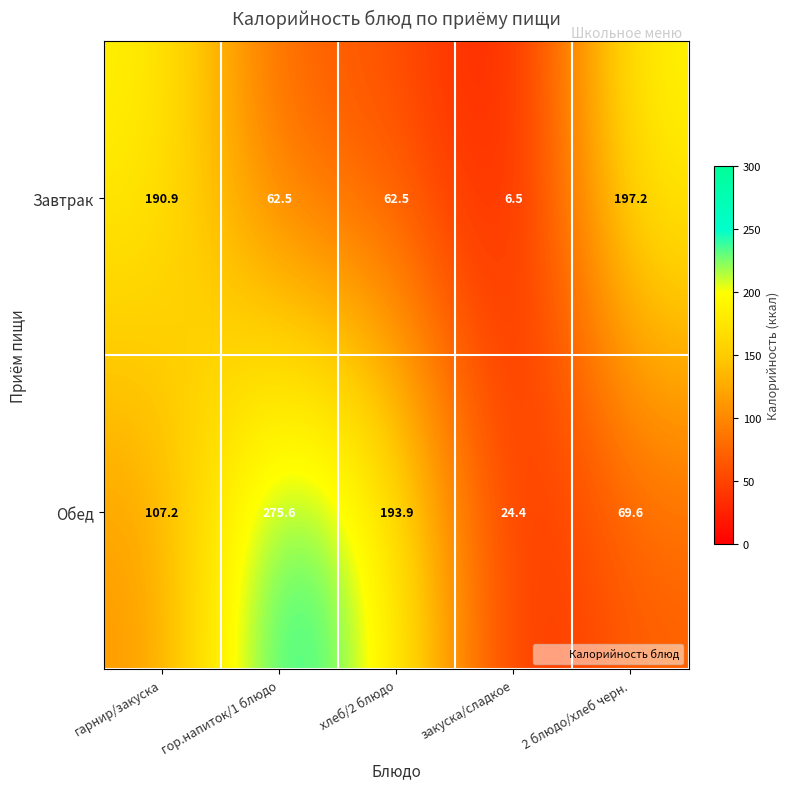

Rank the series at гор.напиток/1 блюдо from lowest to highest value.

Завтрак, Обед